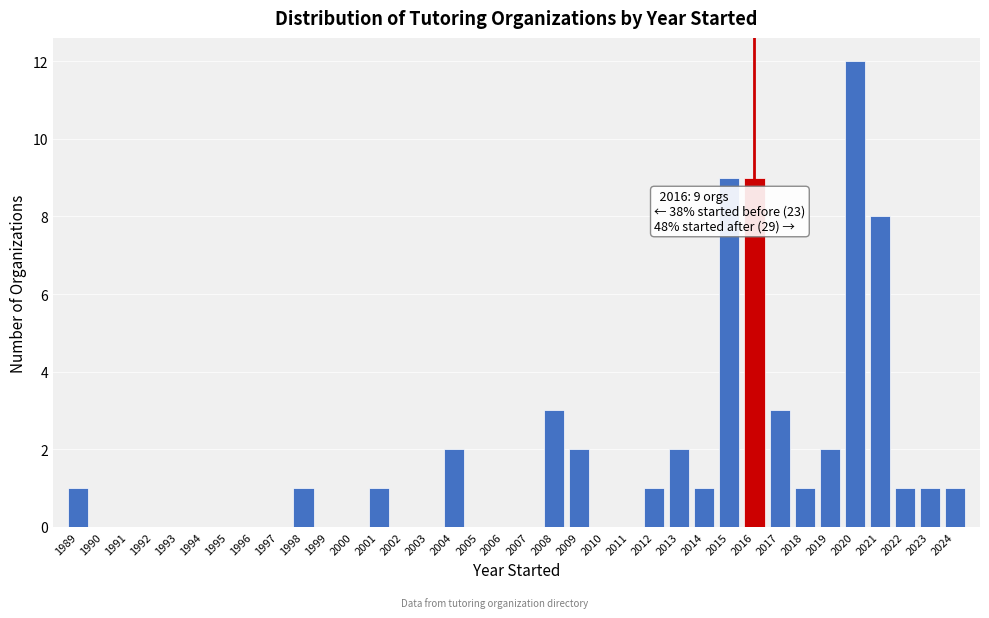

Which range on the x-axis has the tallest bar?

2019.5 to 2020.5